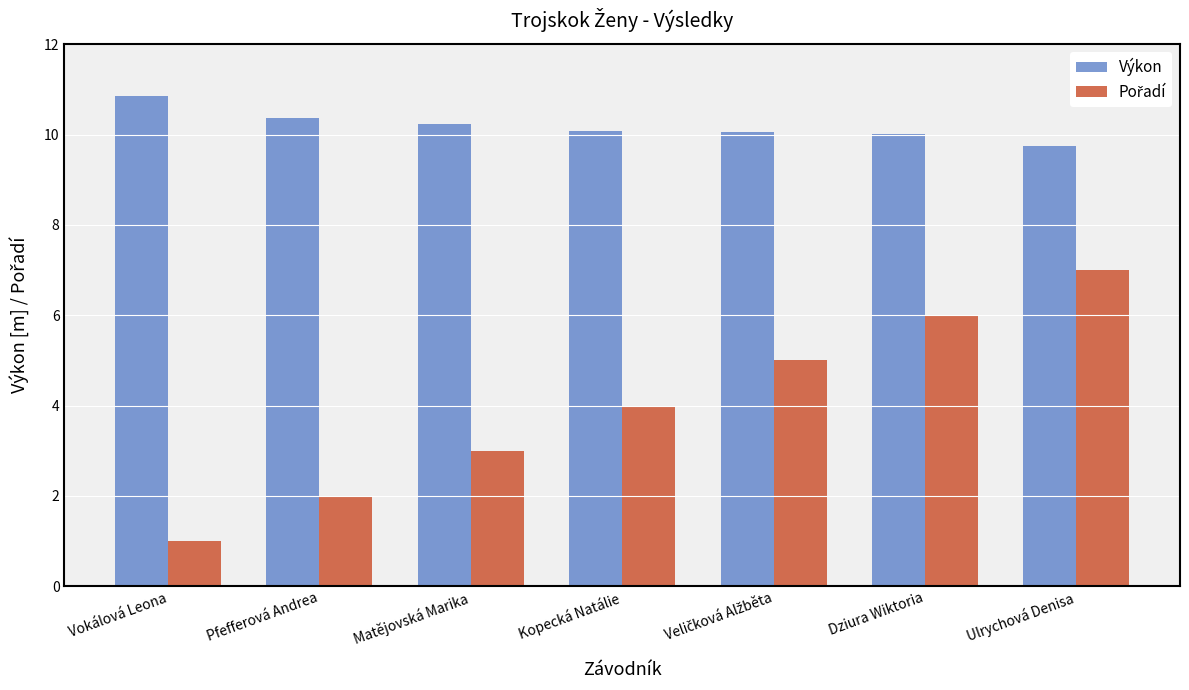

Which series has the largest total across all categories?

Výkon